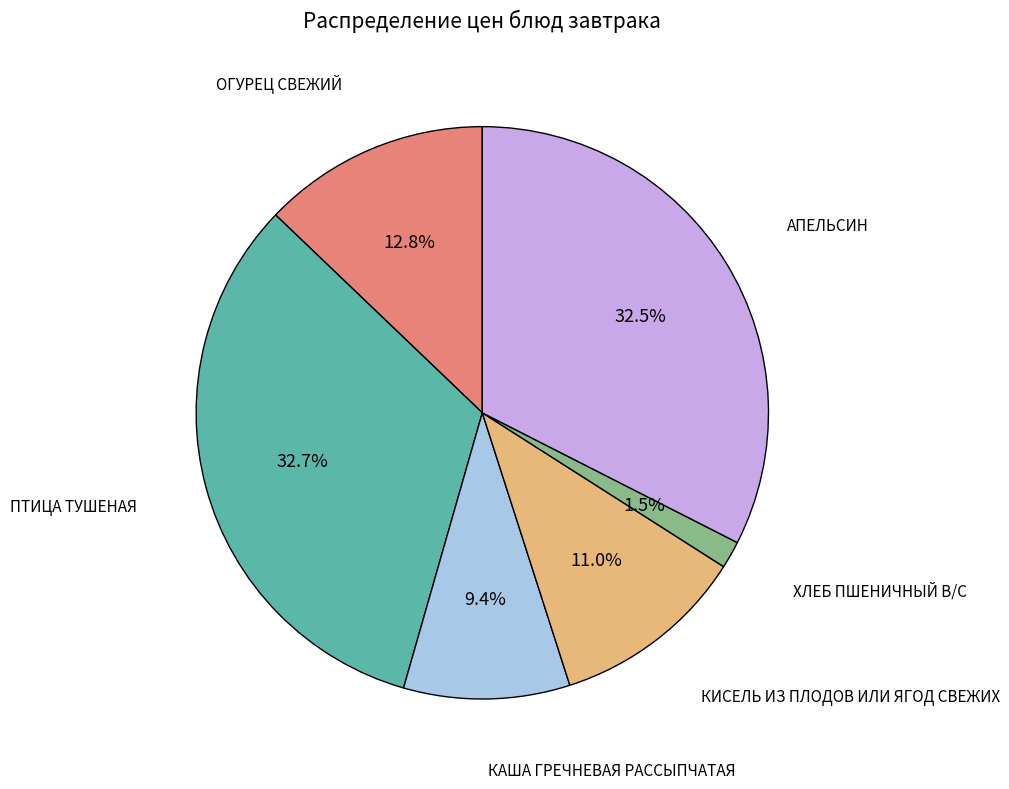

Does any single category account for the majority?

No